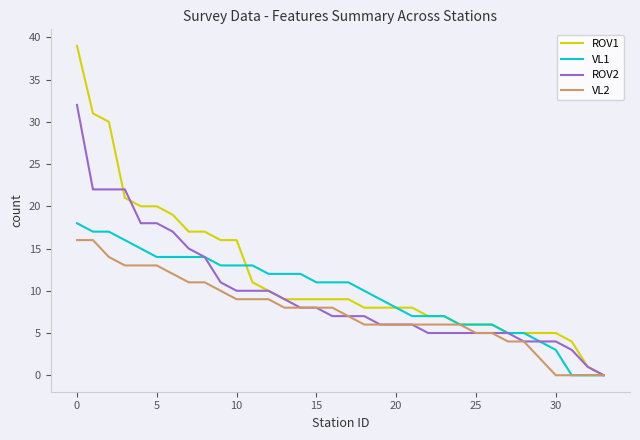

What is the greatest value displayed?

39